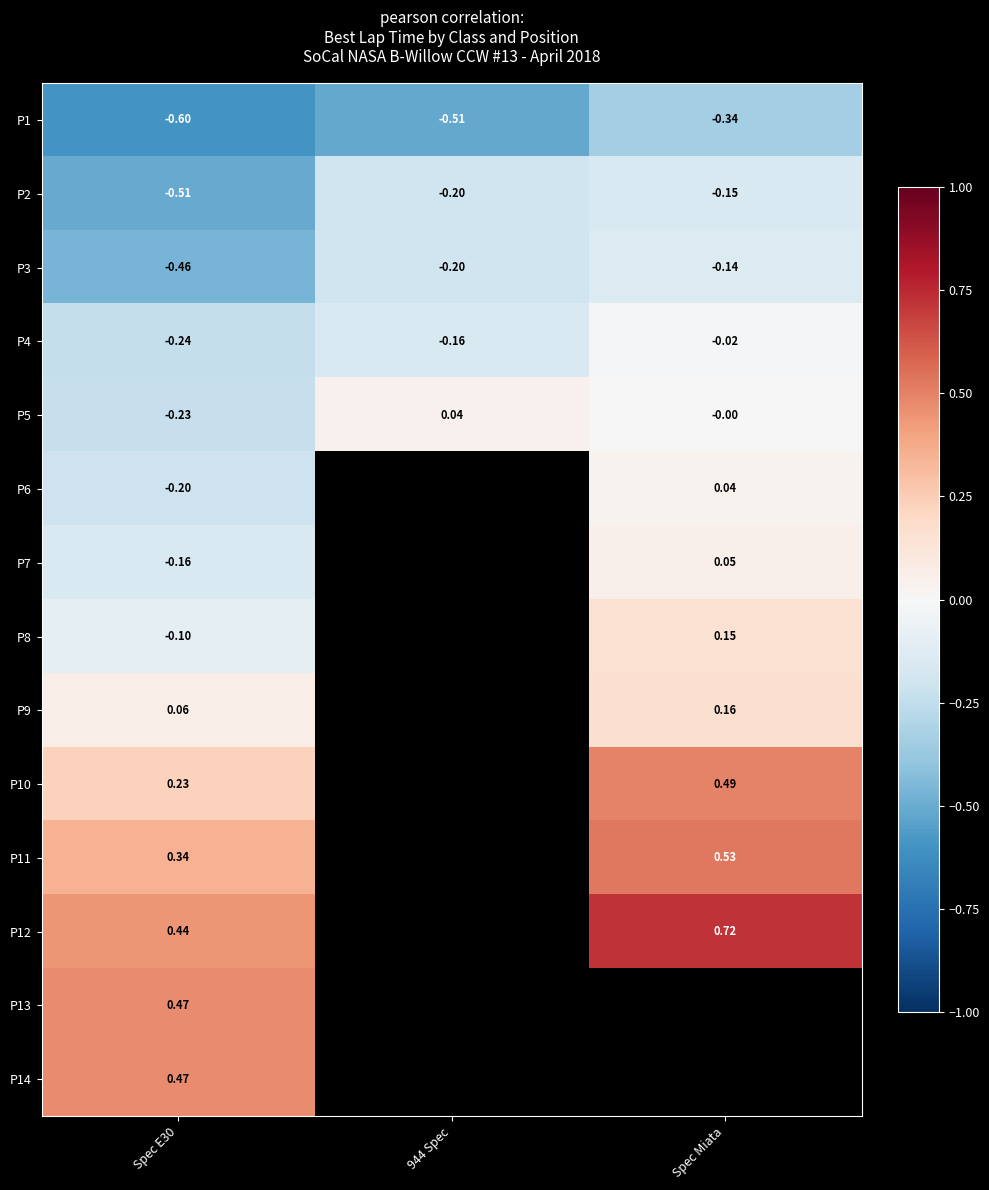

What is the minimum value shown in the chart?

-0.6